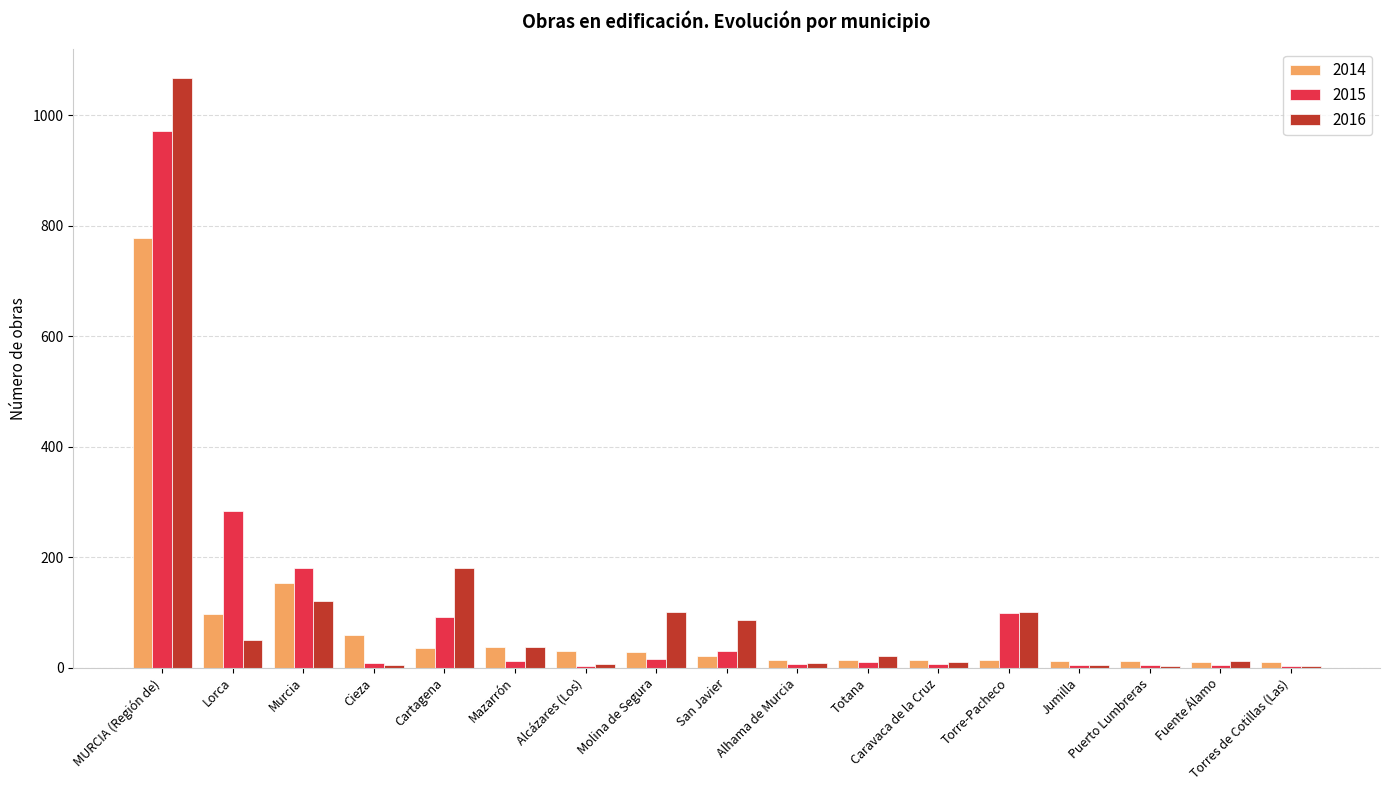

Is the value of 2014 at Murcia greater than the value of 2016 at Torre-Pacheco?

Yes